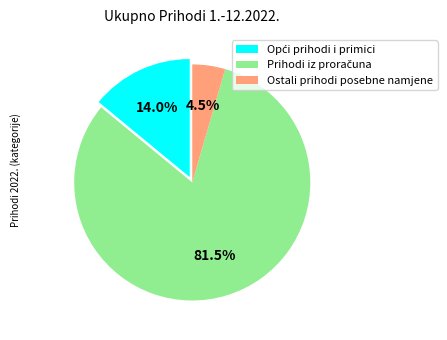

Is there a majority slice in this chart?

Yes